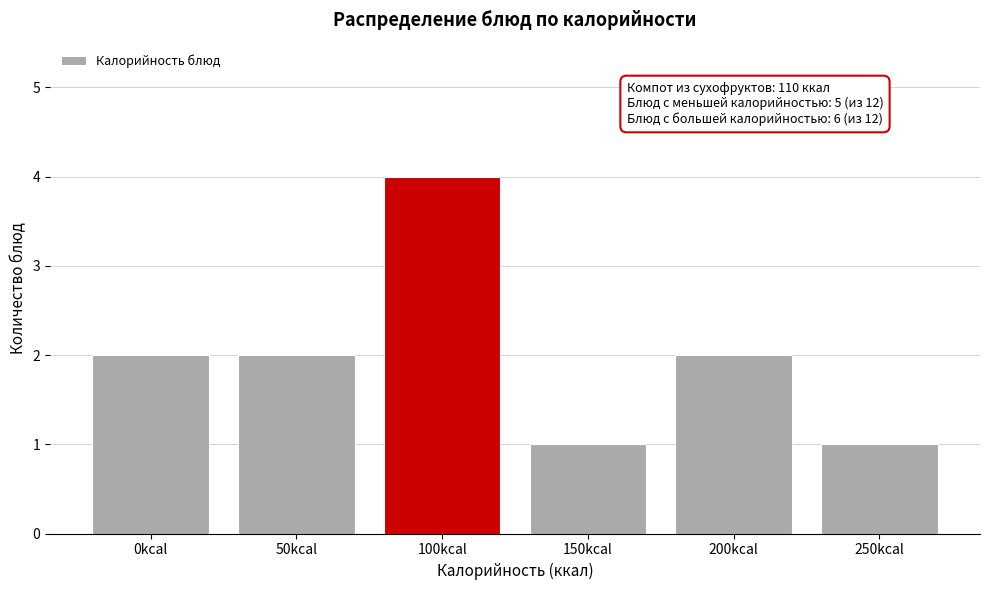

Reading right to left, transcribe all the data shown in this chart.

250kcal=1	200kcal=2	150kcal=1	100kcal=4	50kcal=2	0kcal=2